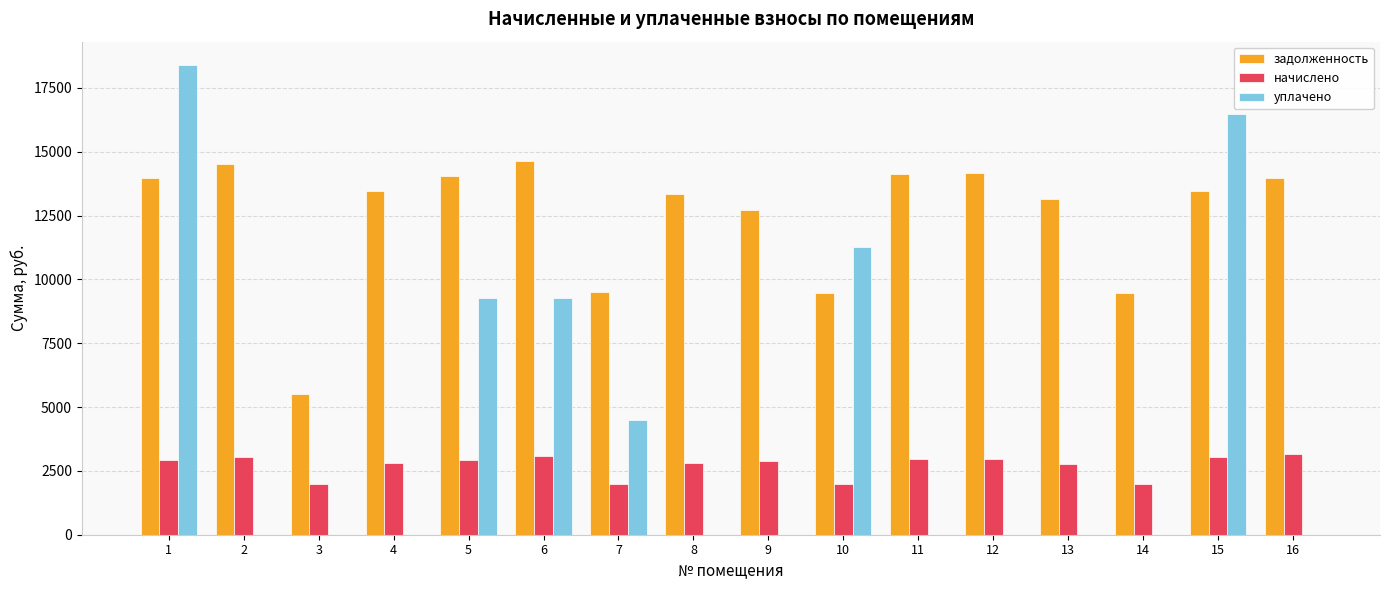

What is the highest value of the начислено series?

3161.4